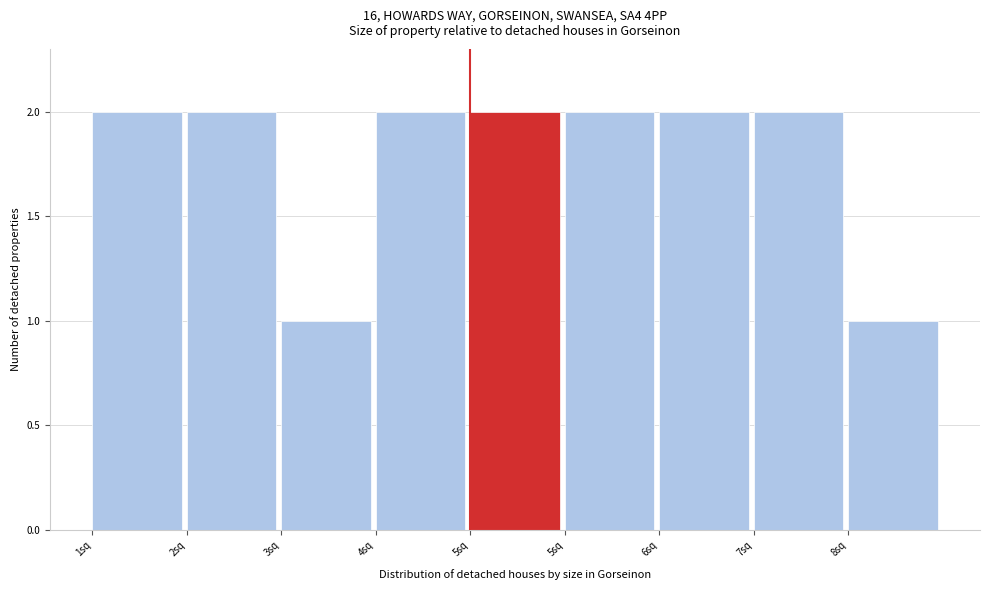

How many data points does each series have?

9